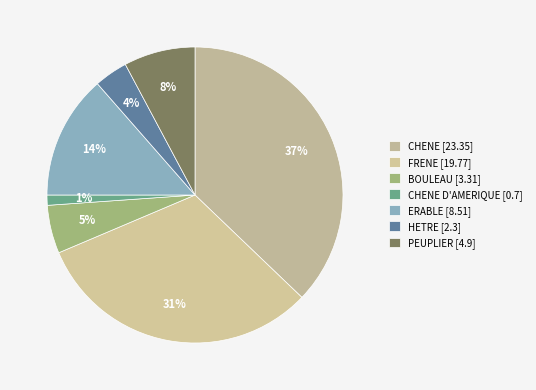

Which category has the biggest portion of the pie?

CHENE